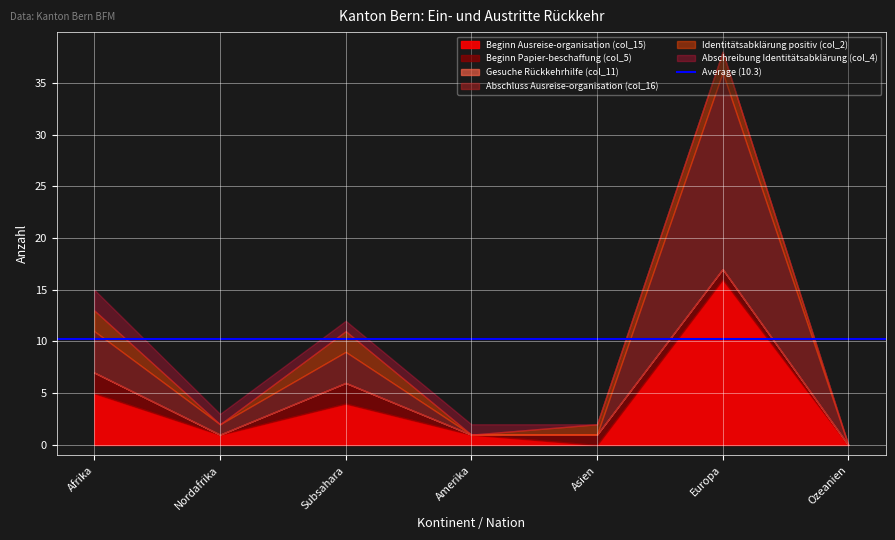

Is the value of Beginn Ausreise-organisation (col_15) at Asien greater than the value of Beginn Papier-beschaffung (col_5) at Afrika?

No